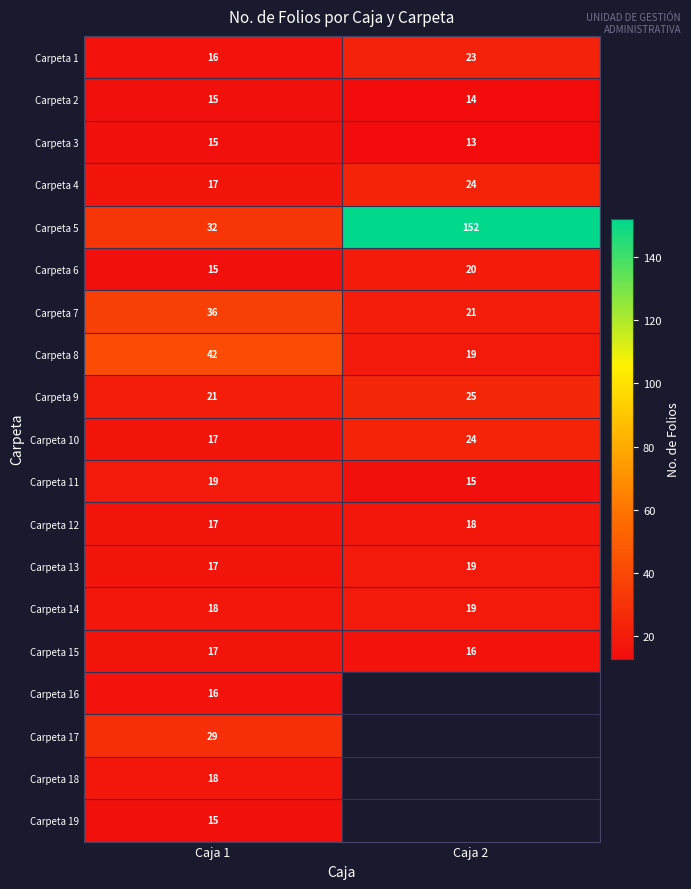

What is the difference between the highest and lowest values at Caja 1?

27